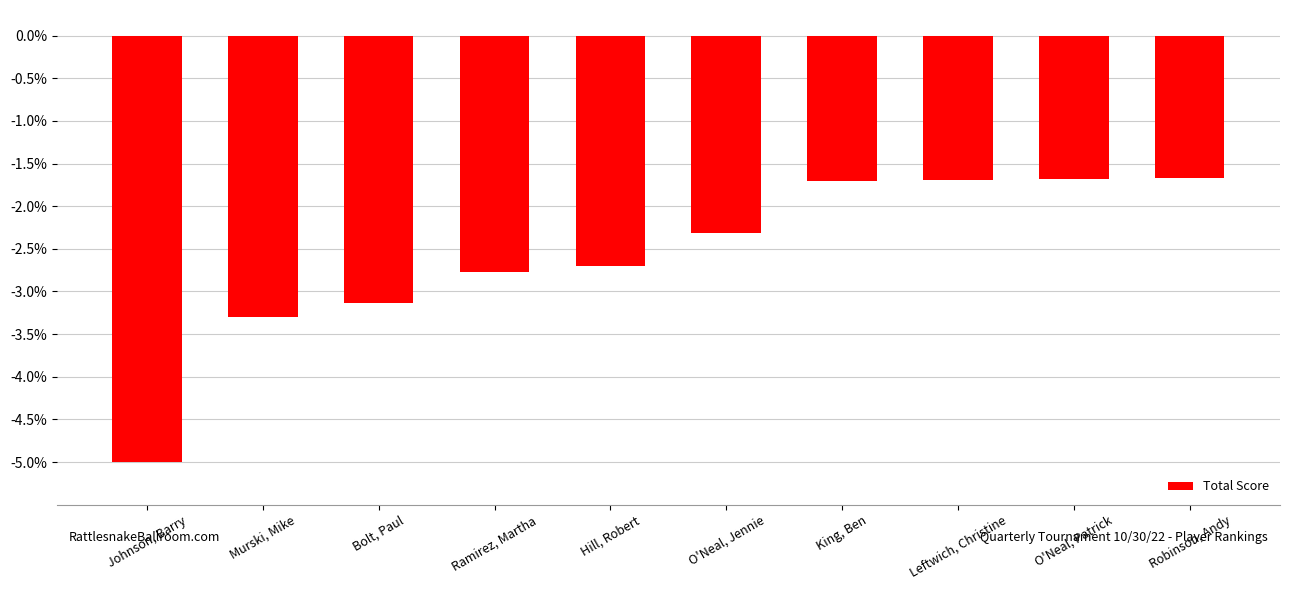

The value at Bolt, Paul is -0.8. True or false?

False